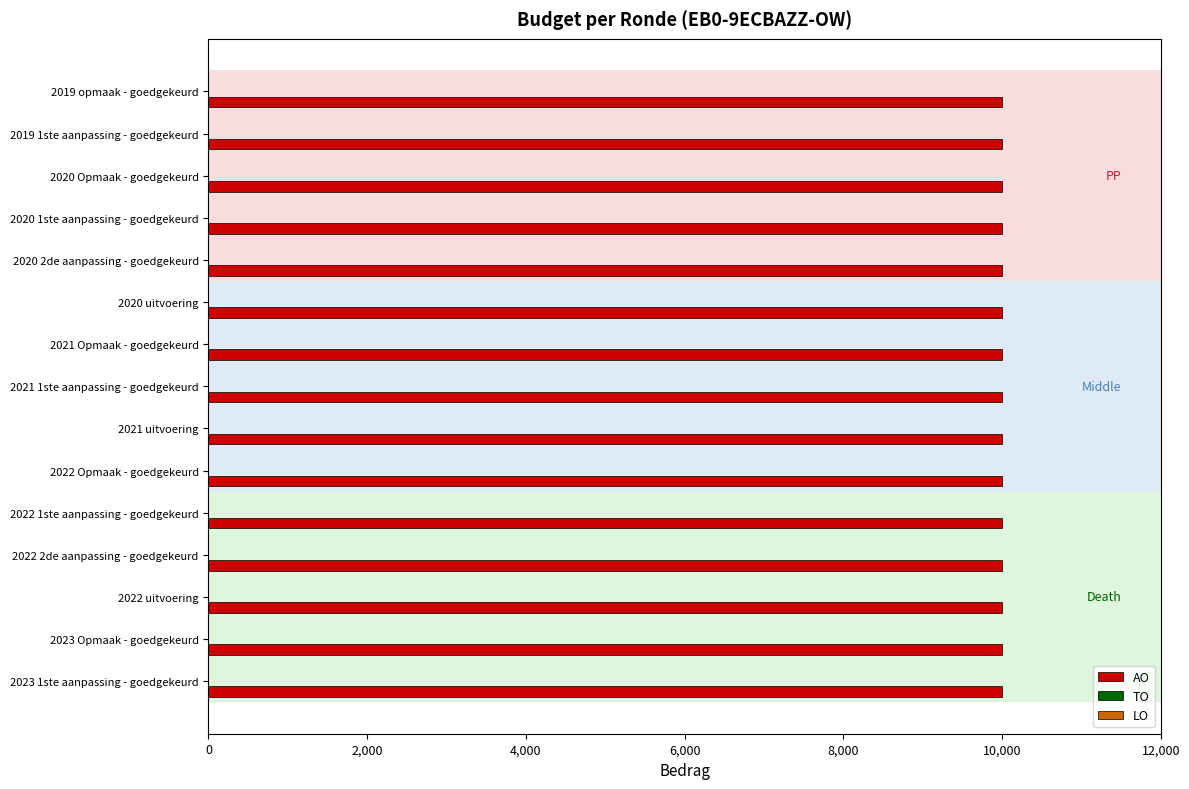

Which series has the largest total across all categories?

AO